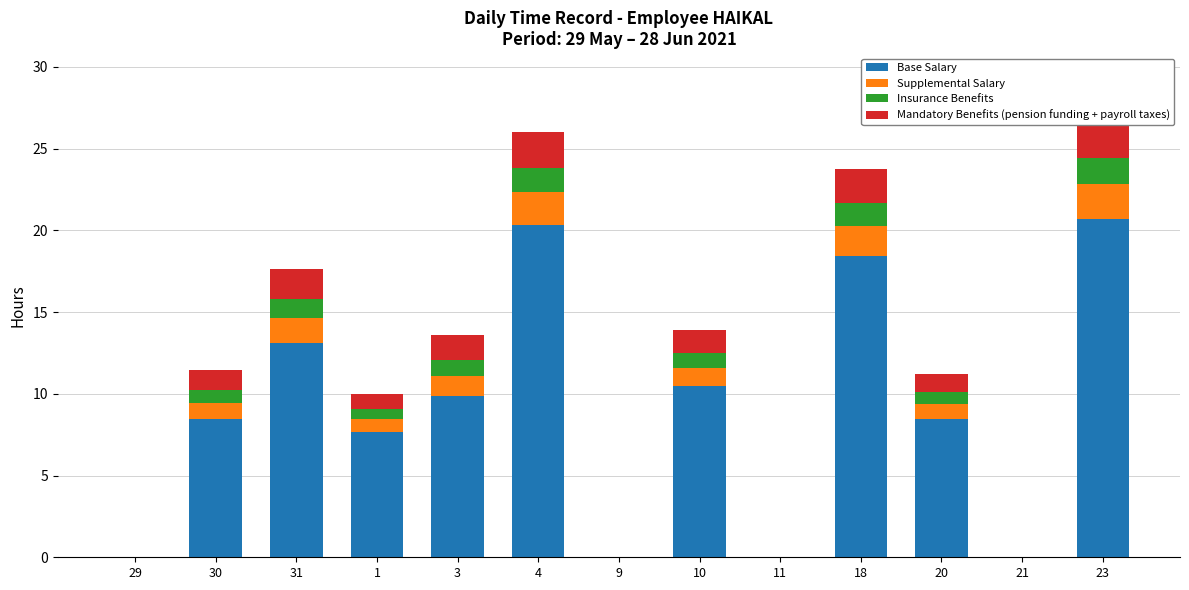

What is the maximum value for Insurance Benefits?

1.6